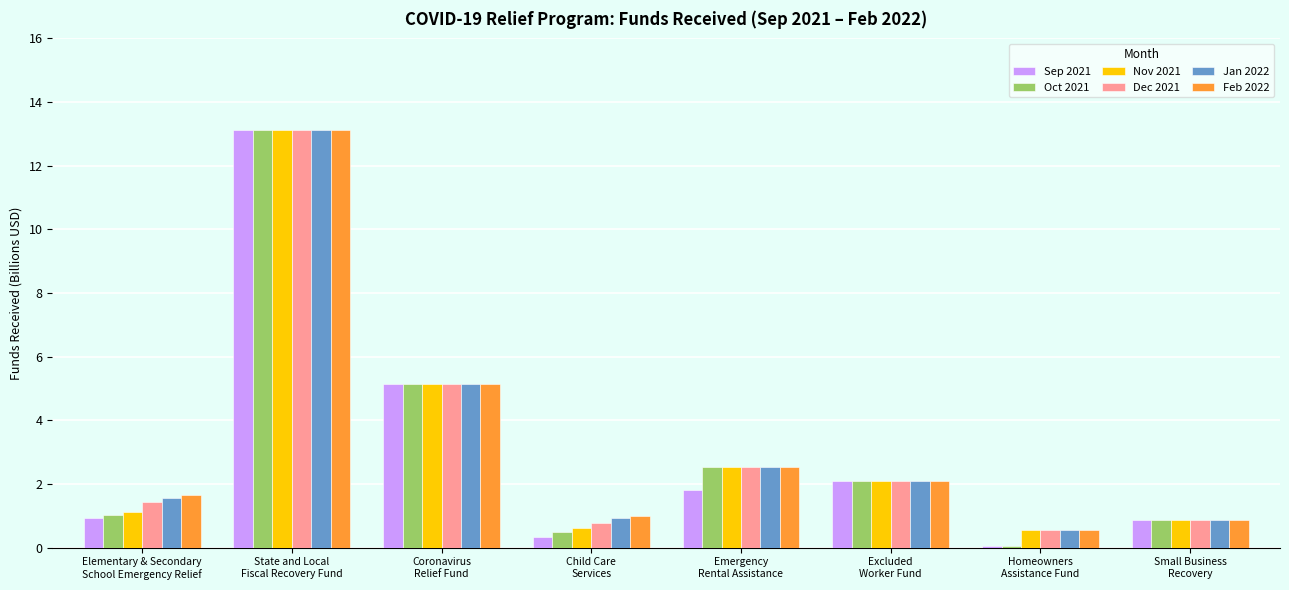

What is the difference between the maximum and minimum values in the Dec 2021 series?

12.6